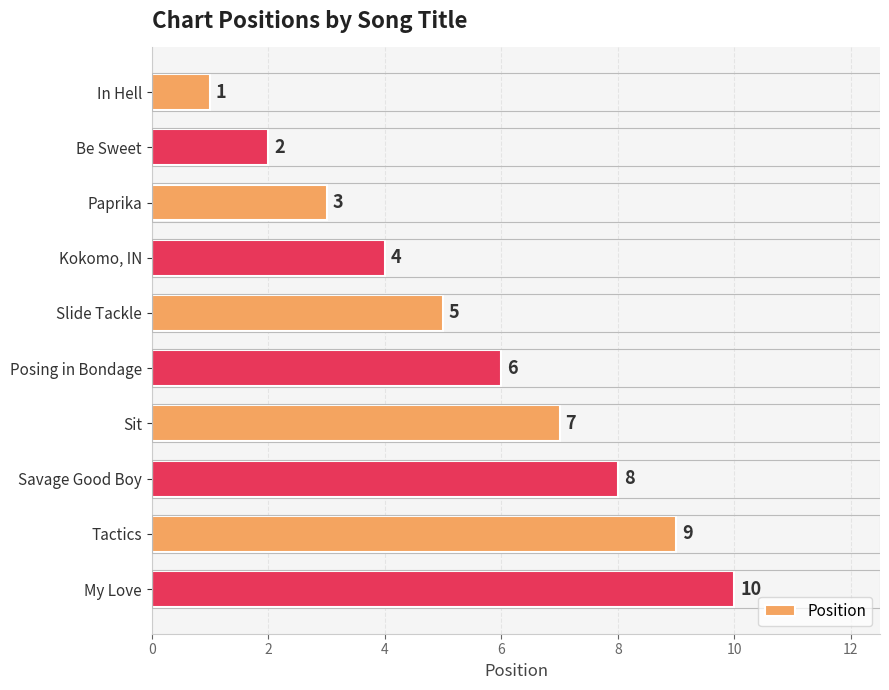

Which label corresponds to the largest value in the chart?

My Love